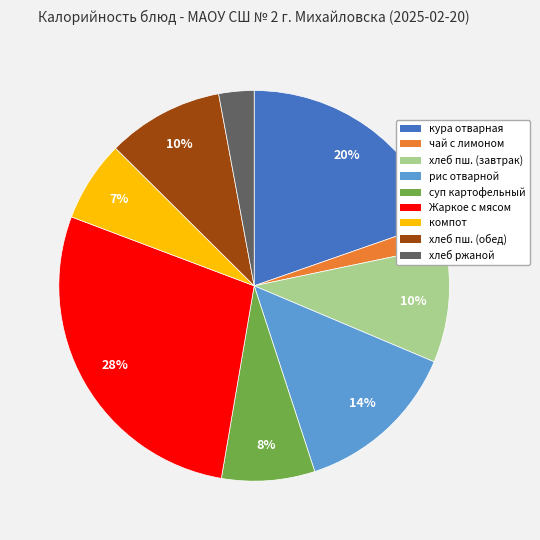

To the nearest percent, what is the average slice percentage?

11%